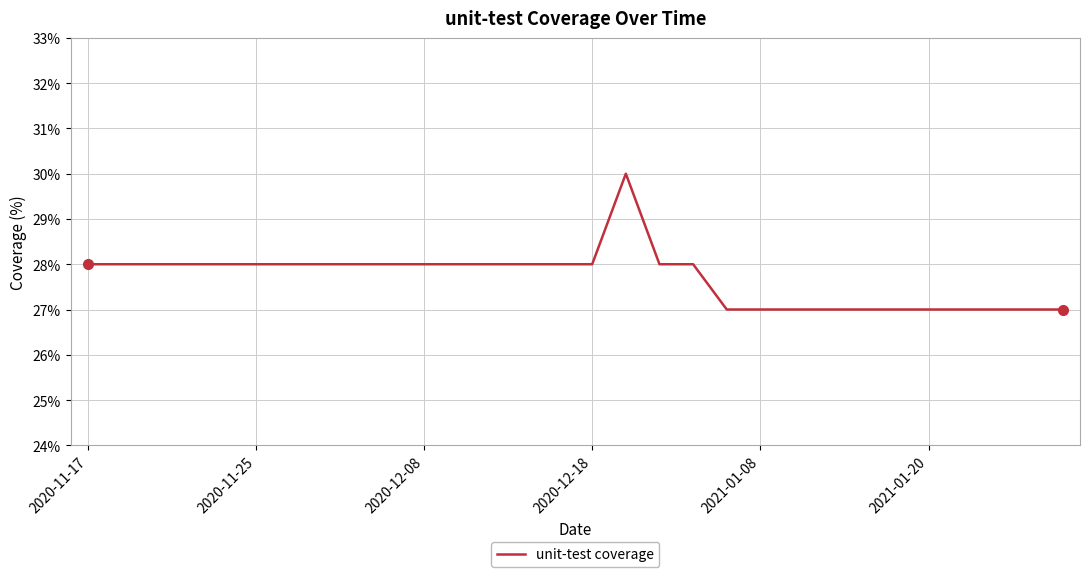

What is the greatest value displayed?

30